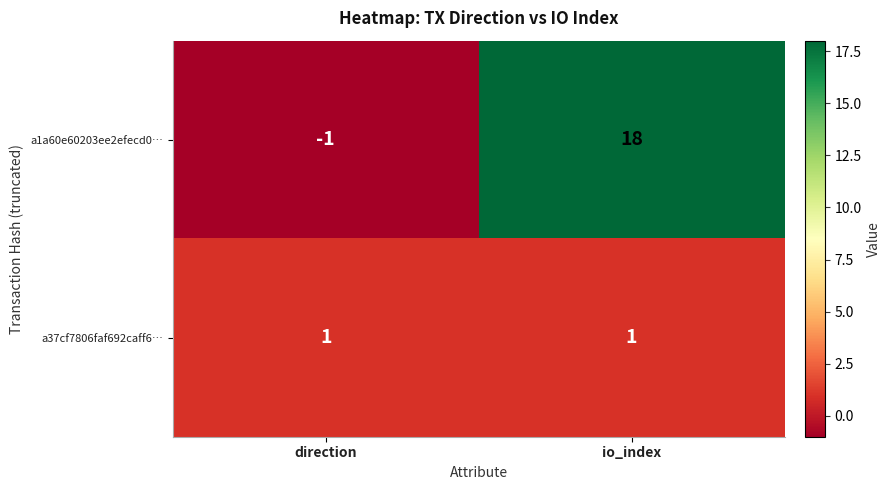

What is the maximum value for a1a60e60203ee2efecd0…?

18